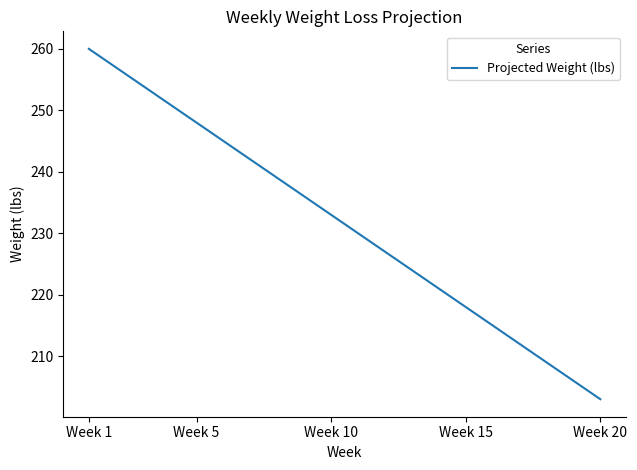

What is the maximum value shown in the chart?

260